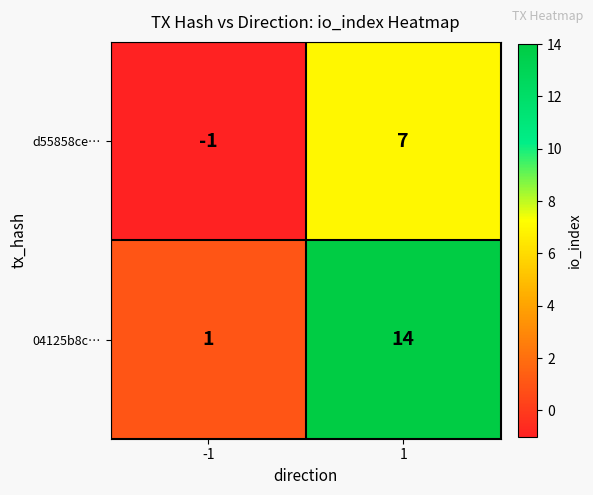

At which category is the sum across all series the highest?

1